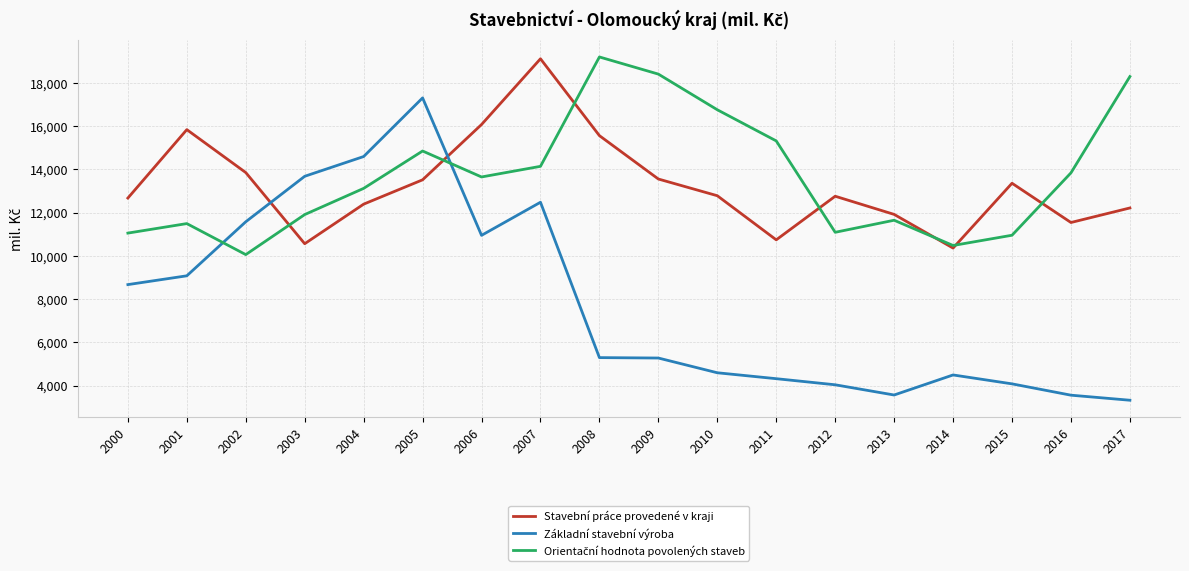

What is the approximate value of Stavební práce provedené v kraji at 2002?

13856.0